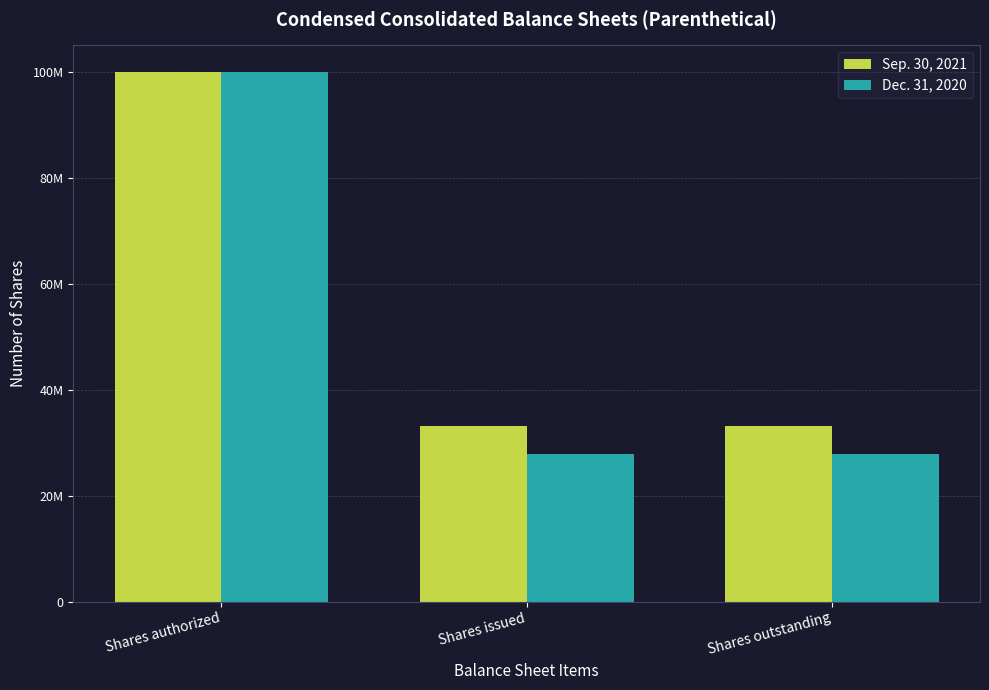

Rank the categories by Dec. 31, 2020 value from highest to lowest.

Shares authorized, Shares issued, Shares outstanding